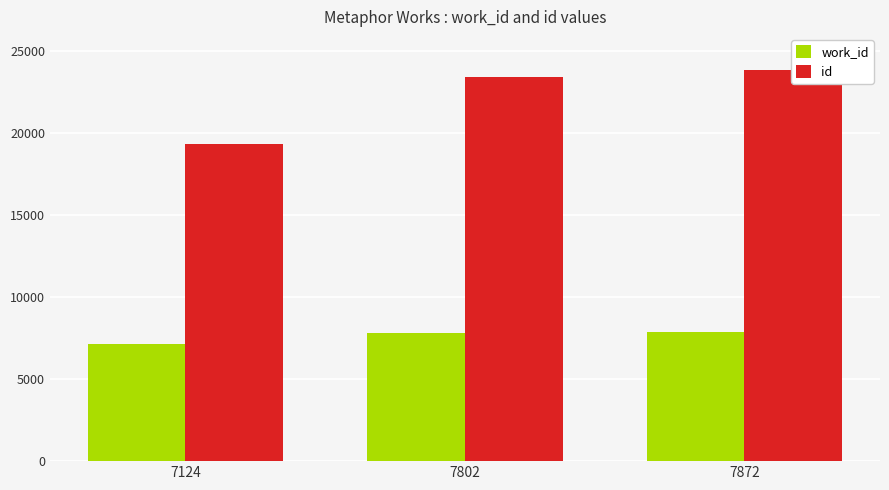

The value of id at 7124 is 19307. True or false?

True